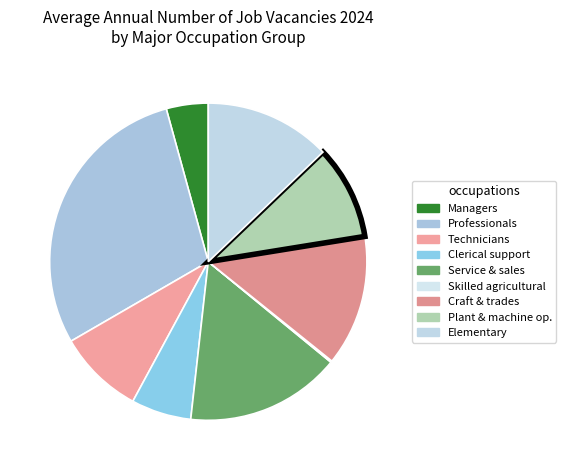

To the nearest percent, what is the difference between the largest and smallest slice percentages?

29%